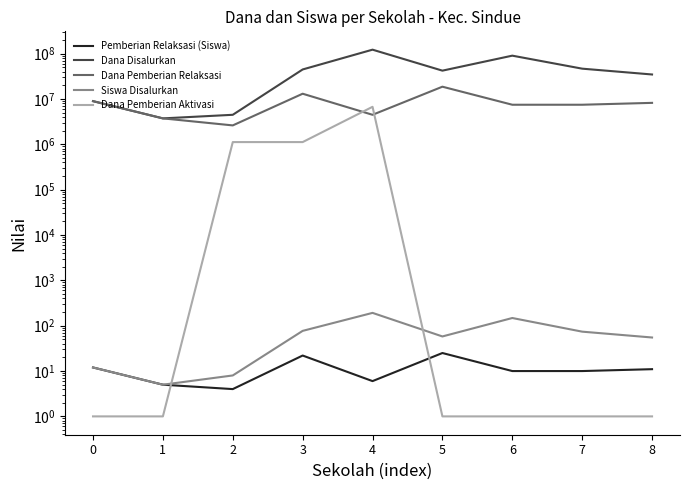

Where does the Siswa Disalurkan series first go above 58?

3